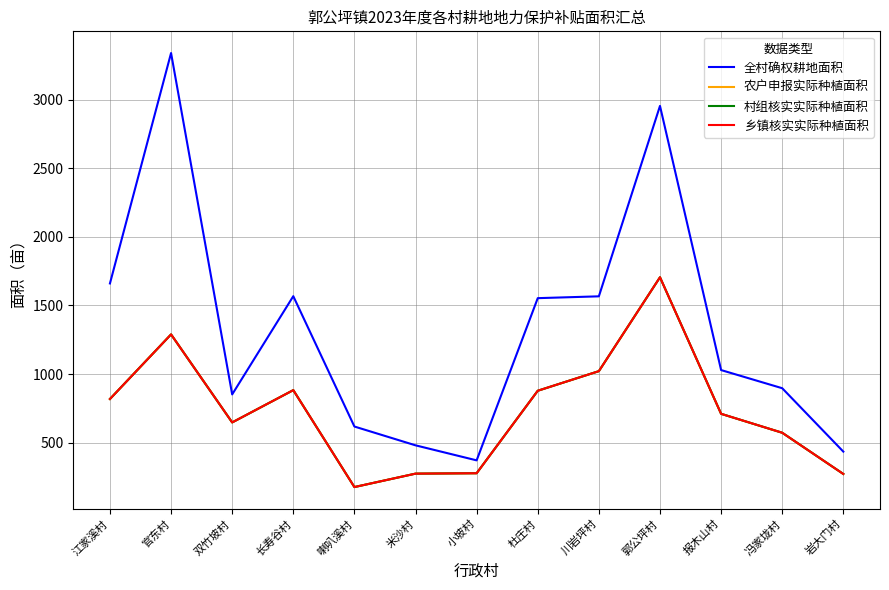

True or false: 乡镇核实实际种植面积 and 农户申报实际种植面积 intersect in this chart.

False